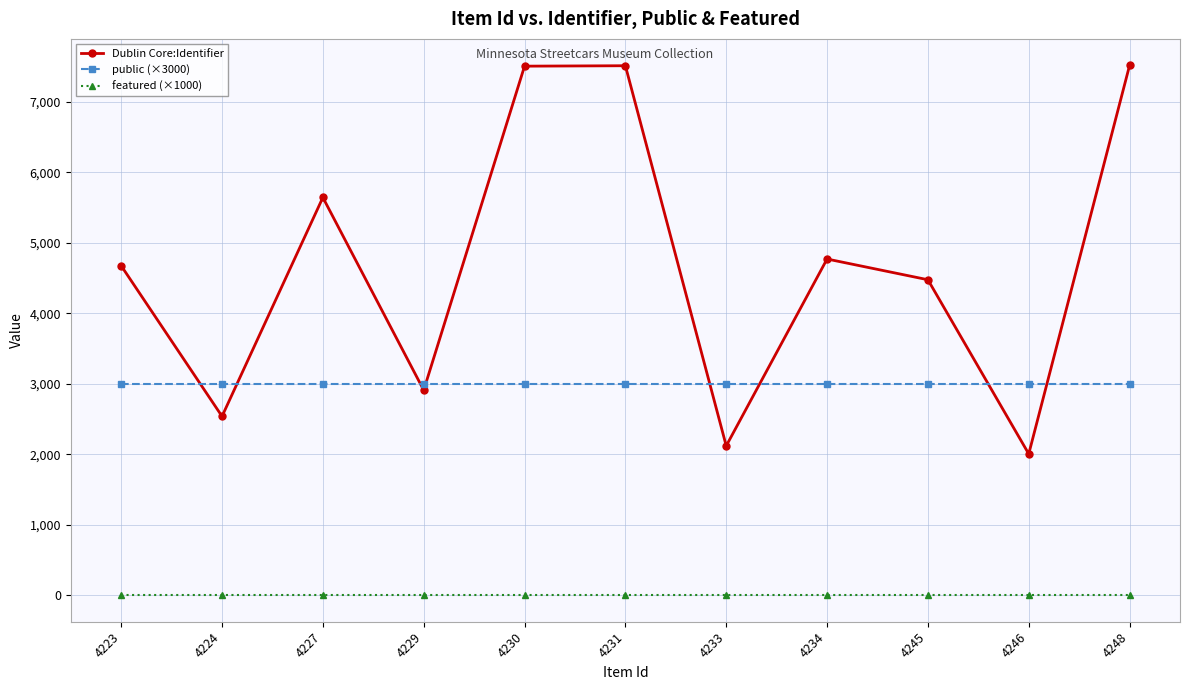

What is the spread (max minus min) of values at 4223?

4674